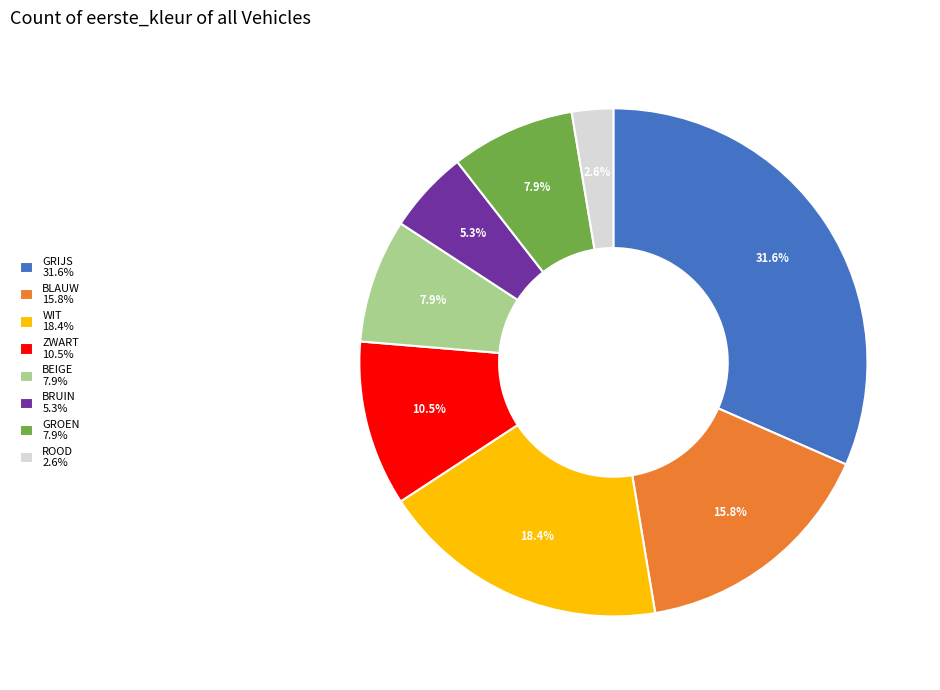

Between BLAUW 15.8% and BEIGE 7.9%, which is larger?

BLAUW 15.8%